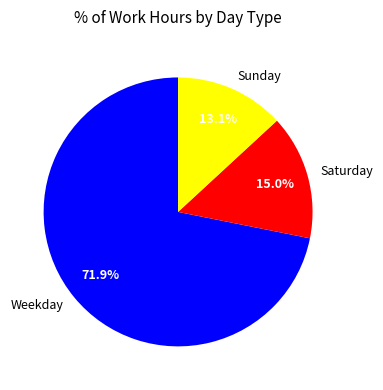

Which category has the smallest portion of the pie?

Sunday